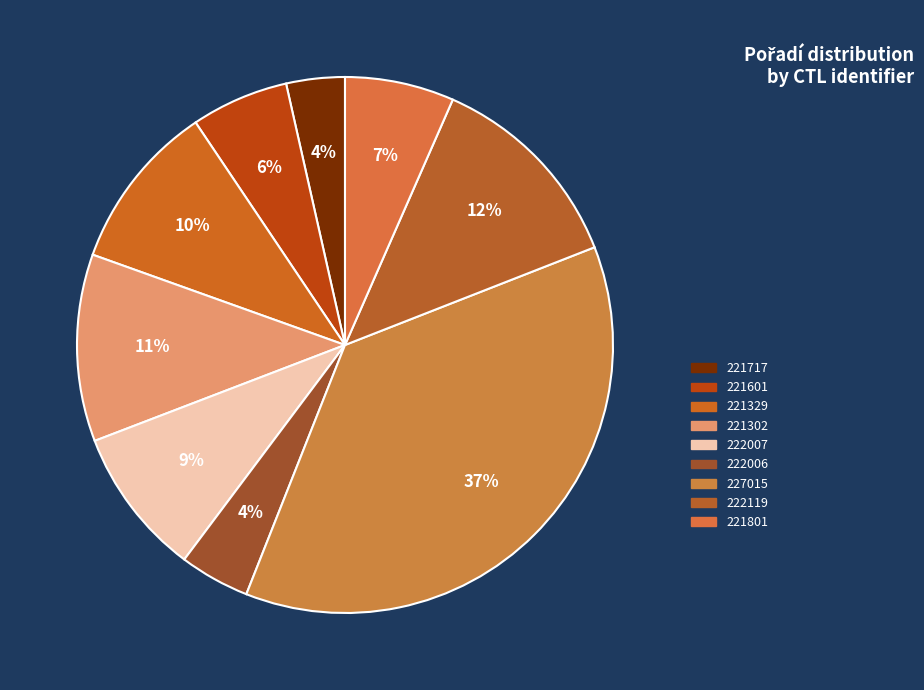

Does 221717 account for over 50% of the chart?

No